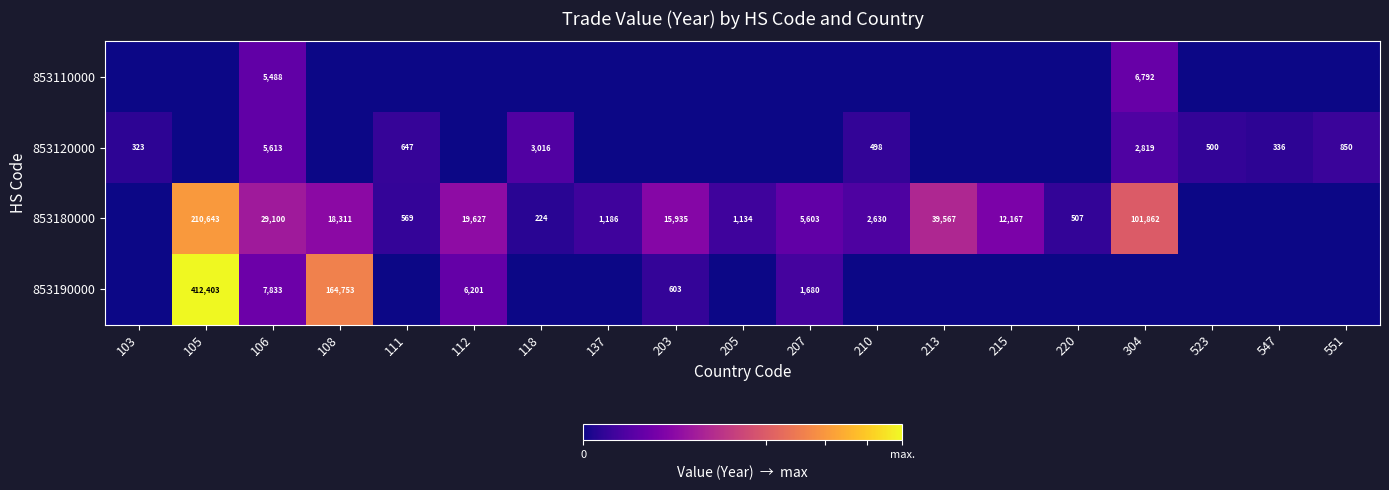

Rank the series at 106 from lowest to highest value.

853110000, 853120000, 853190000, 853180000